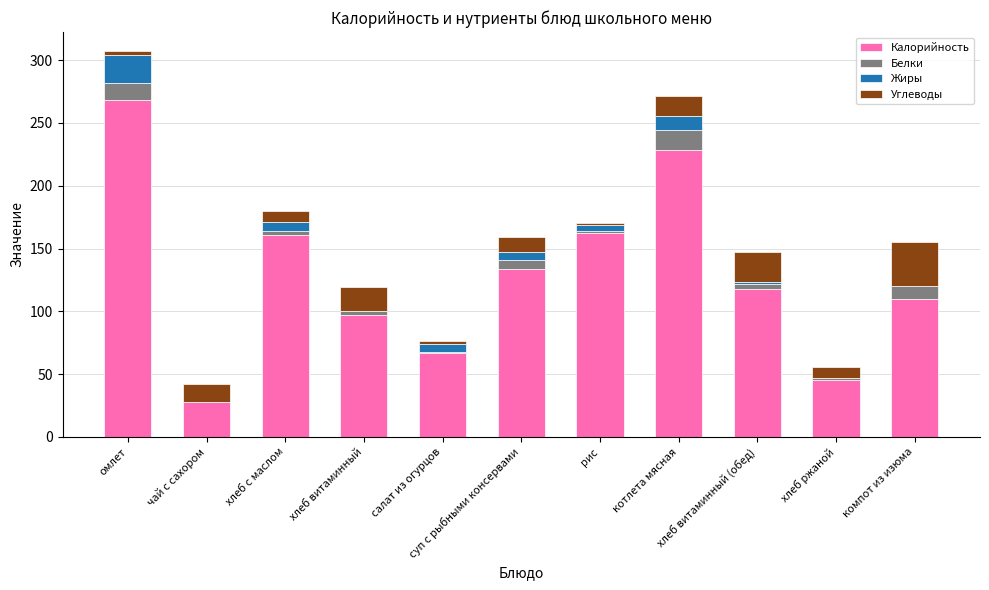

How many categories are shown in the chart?

11